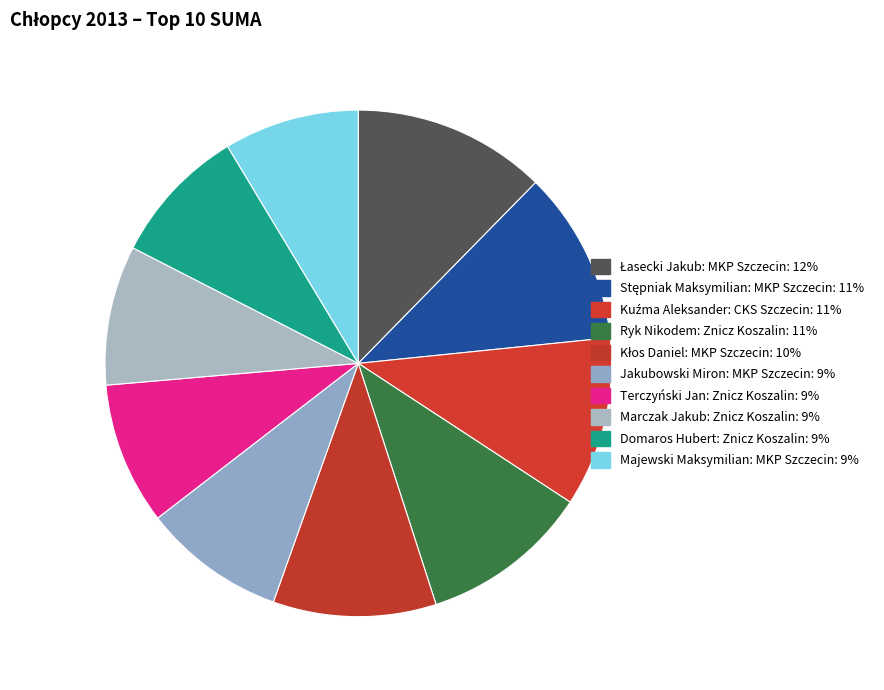

How many segments does this pie chart have?

10